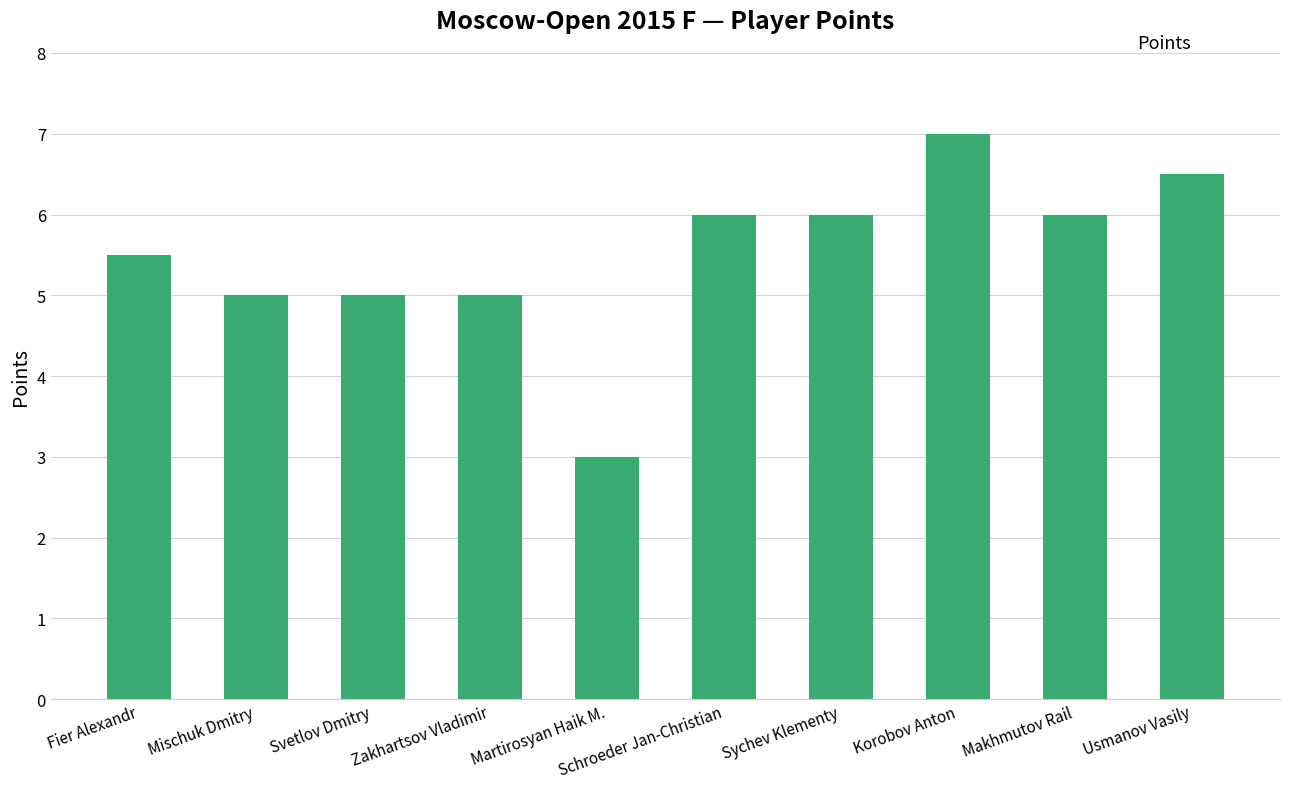

The value at Mischuk Dmitry is 5.0. True or false?

True